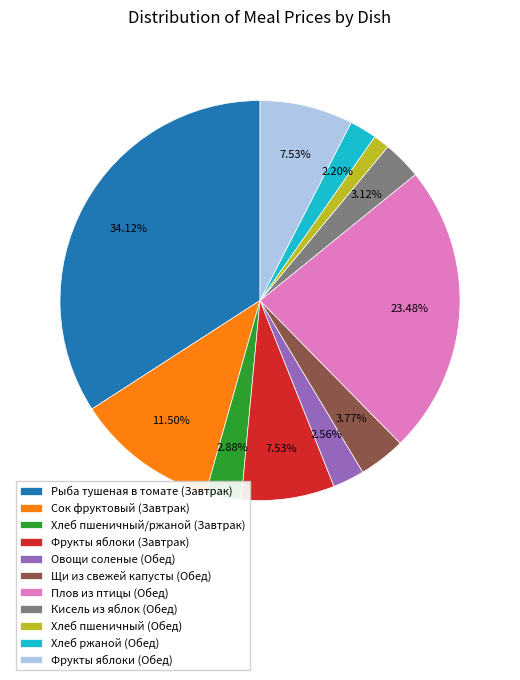

Which slice is the smallest?

Хлеб пшеничный (Обед)